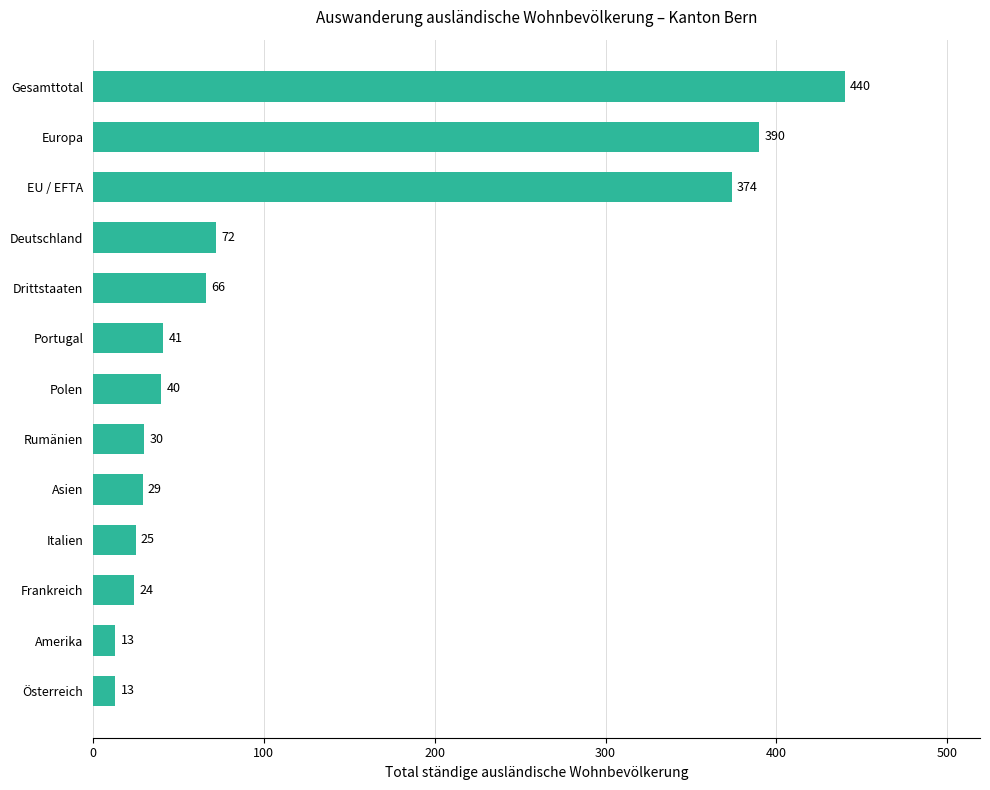

Which label corresponds to the largest value in the chart?

Gesamttotal